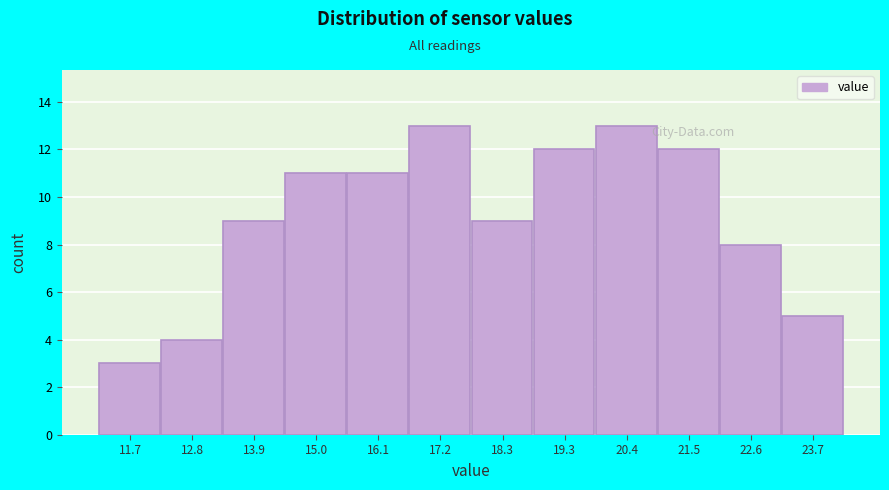

What is the height of the bar covering 18.8 to 19.8 on the x-axis? Neither the bar edges nor the heights are printed on the chart, so give them approximately, as read against the axes.

12